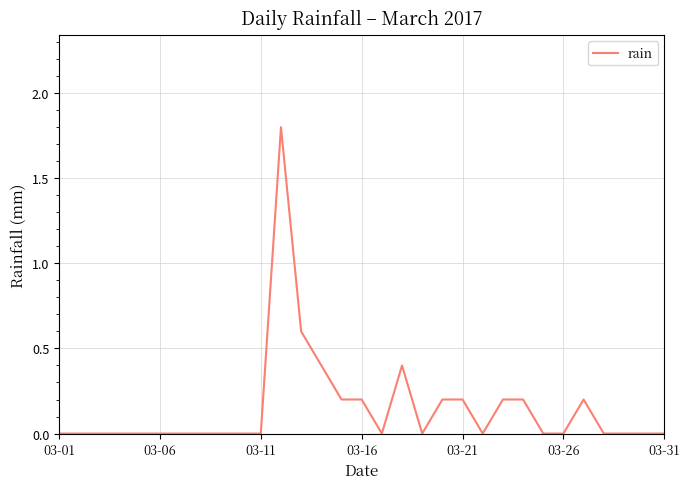

What is the greatest value displayed?

1.8